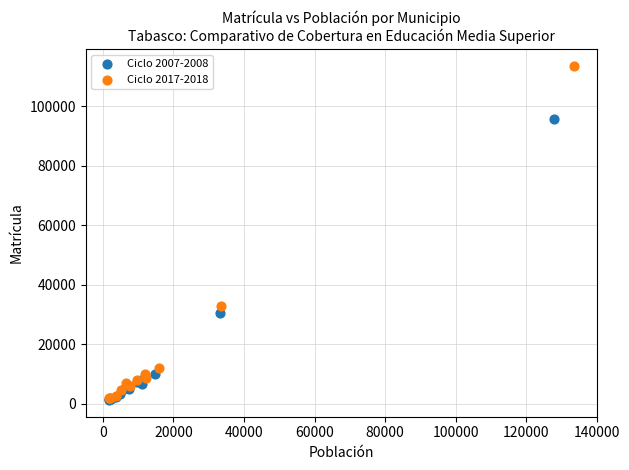

What are all the series names shown in the legend?

Ciclo 2007-2008, Ciclo 2017-2018